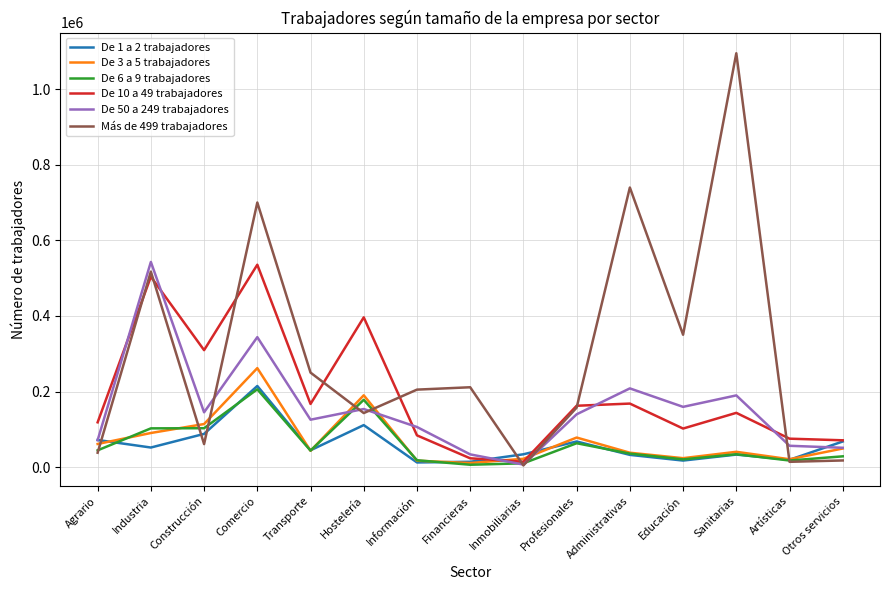

What is the maximum value shown in the chart?

1095201